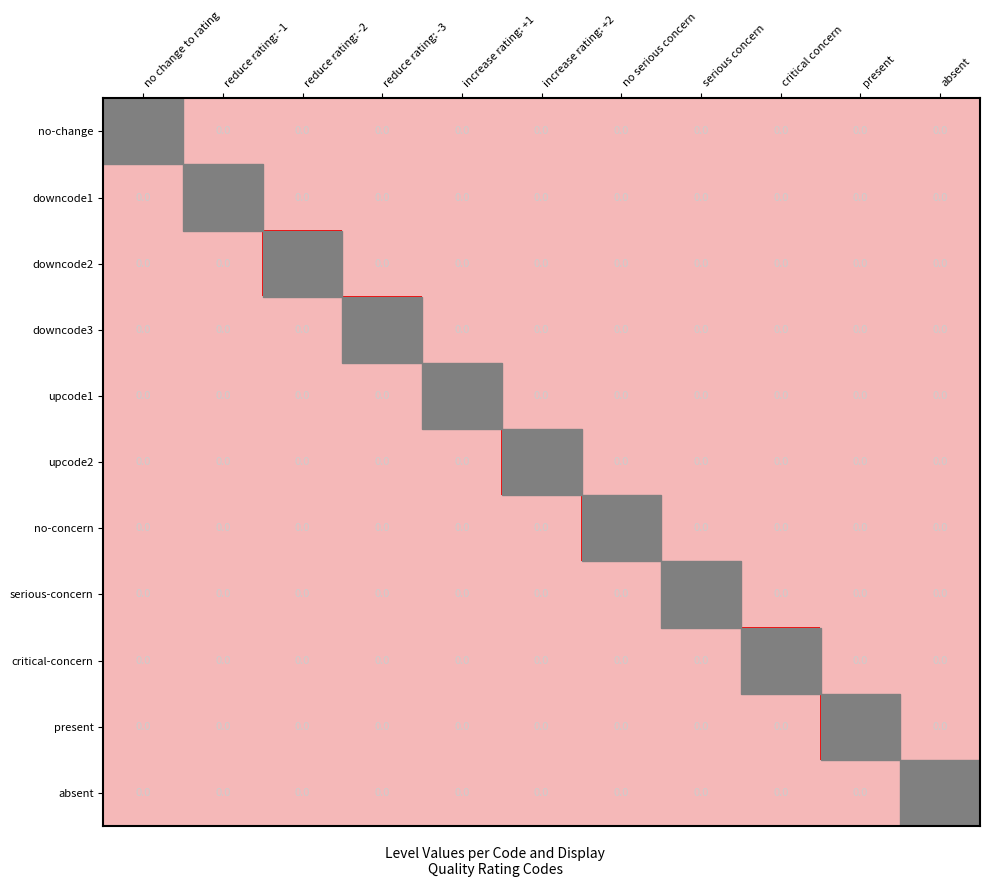

Which has a higher value, reduce rating: -2 or present?

reduce rating: -2